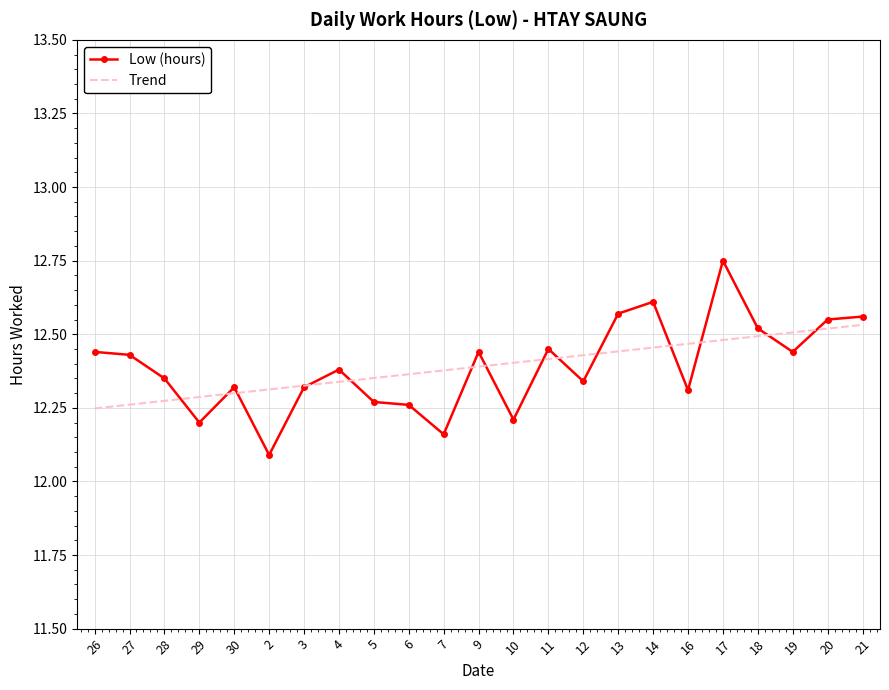

The value of Trend at 12 is 18.7. True or false?

False